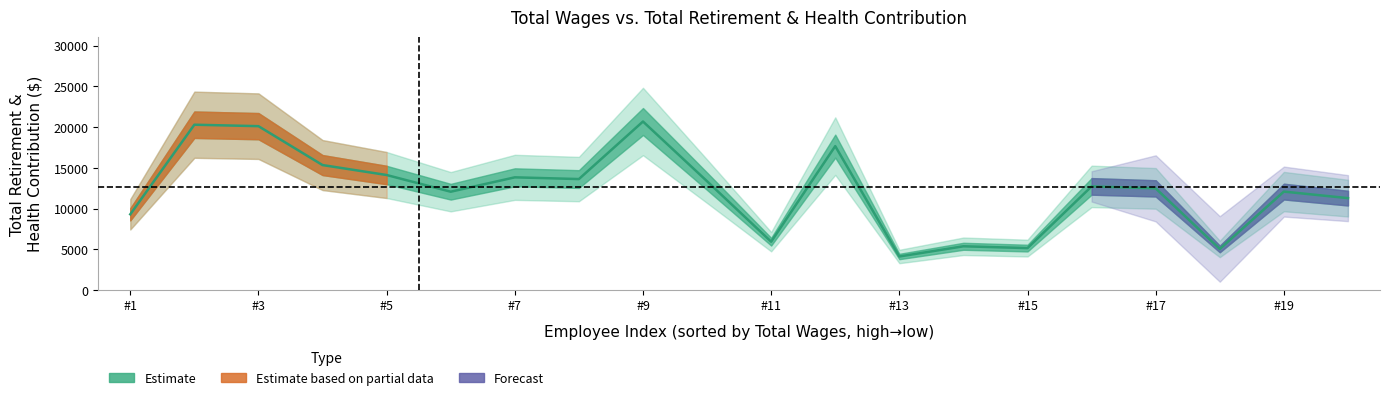

How many values are below 12726?

10